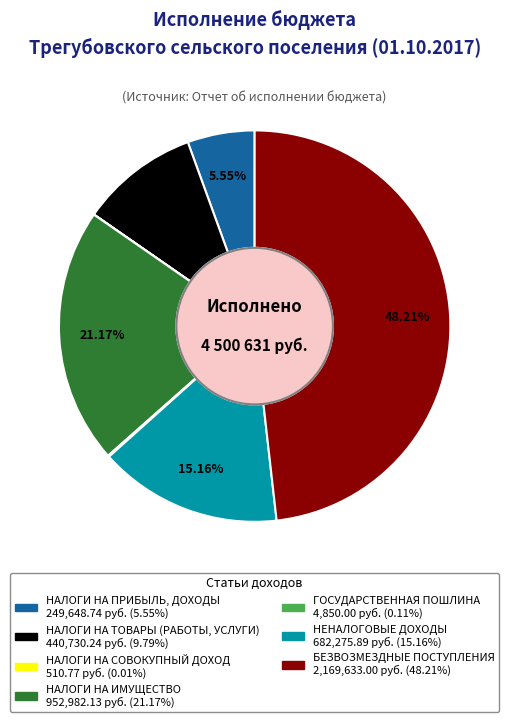

Which category has the biggest portion of the pie?

БЕЗВОЗМЕЗДНЫЕ ПОСТУПЛЕНИЯ